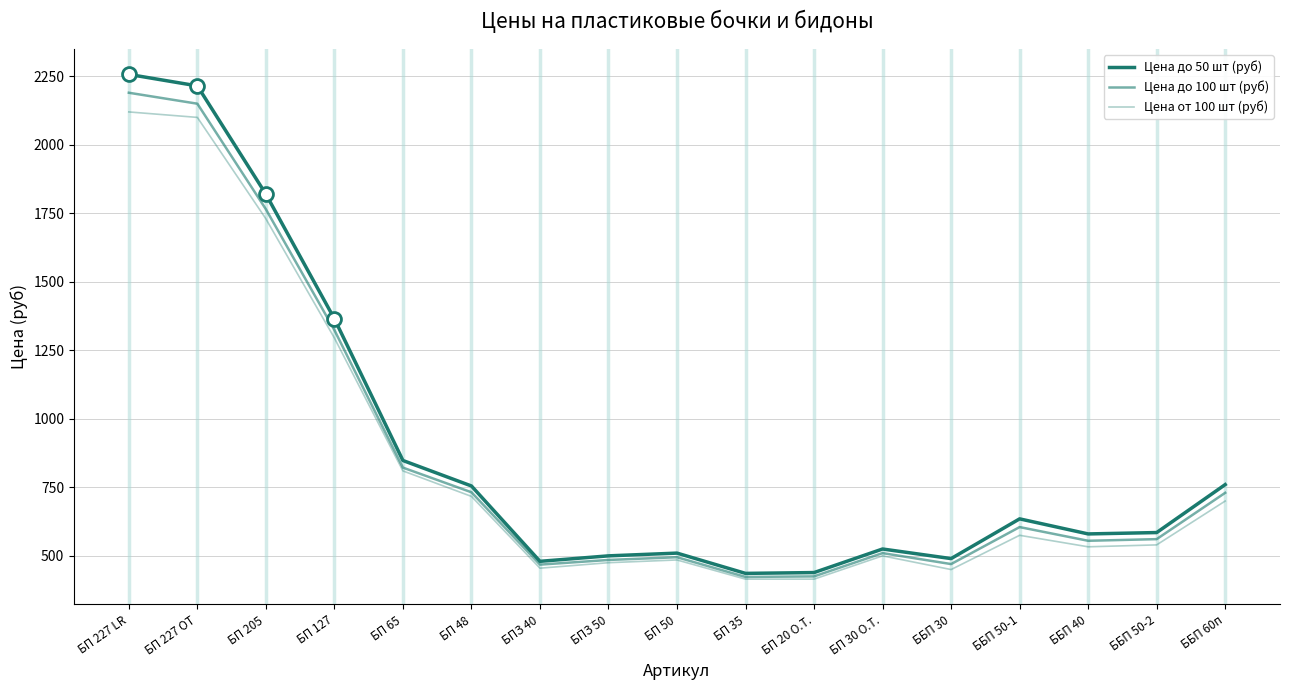

Between БП 65 and БП 227 ОТ, which is larger?

БП 227 ОТ